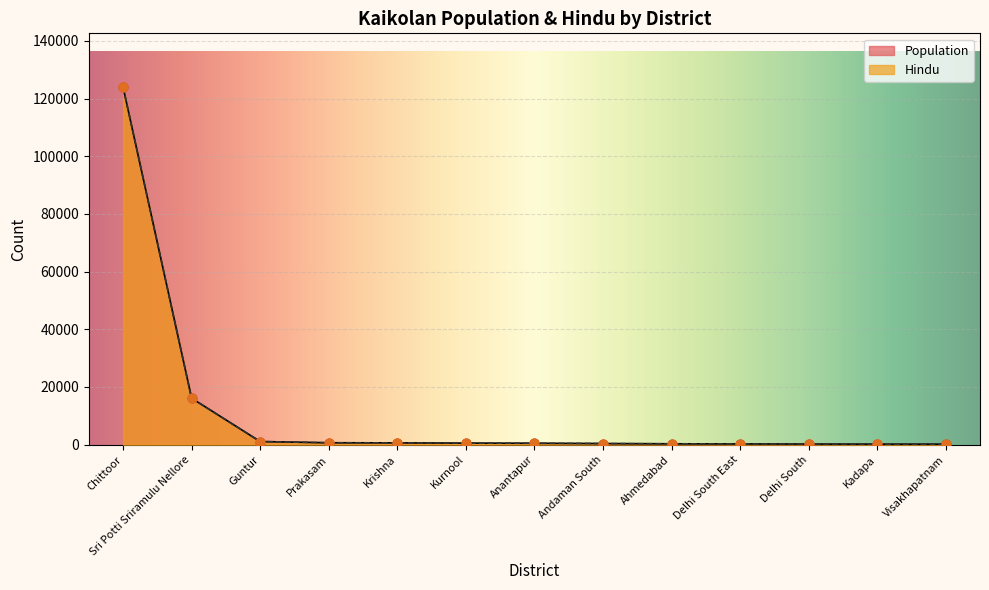

Which series has the widest spread of Y values?

Hindu